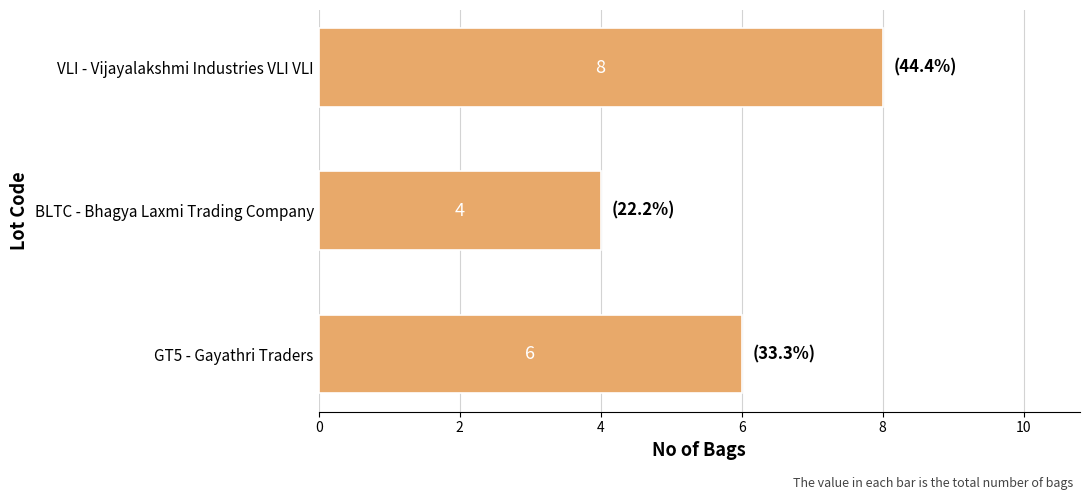

Reading bottom to top, extract all data points from this chart.

6	4	8